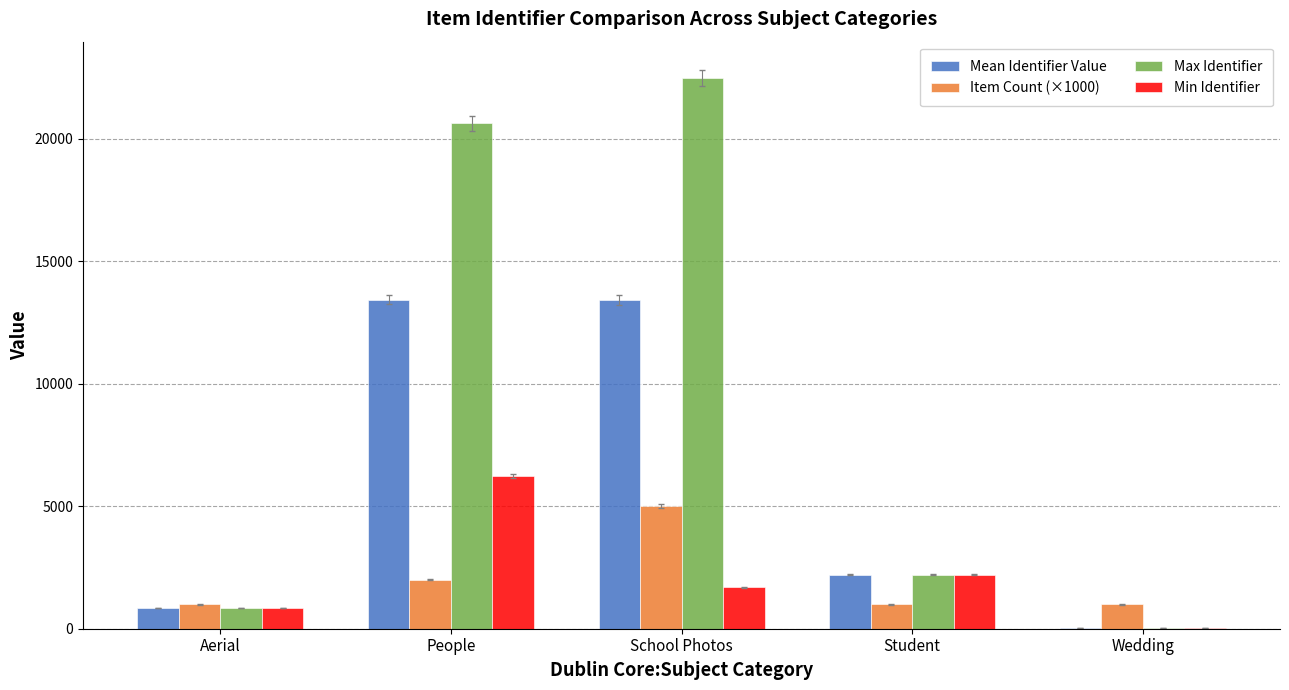

What is the total value across all series at Student?

7615.0